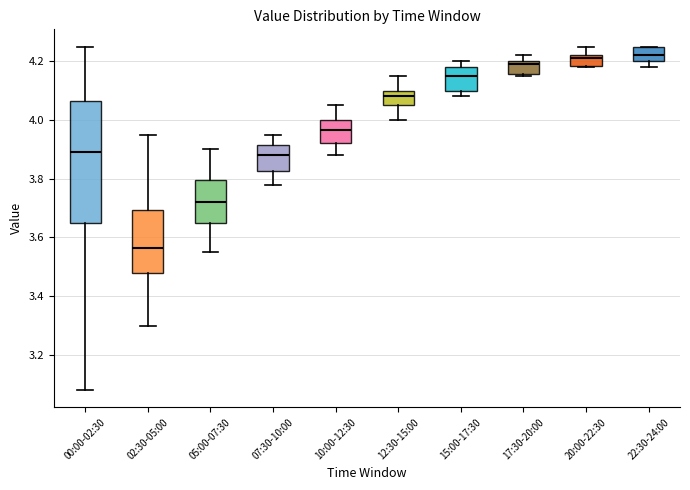

Which box has the lowest median line?

02:30-05:00